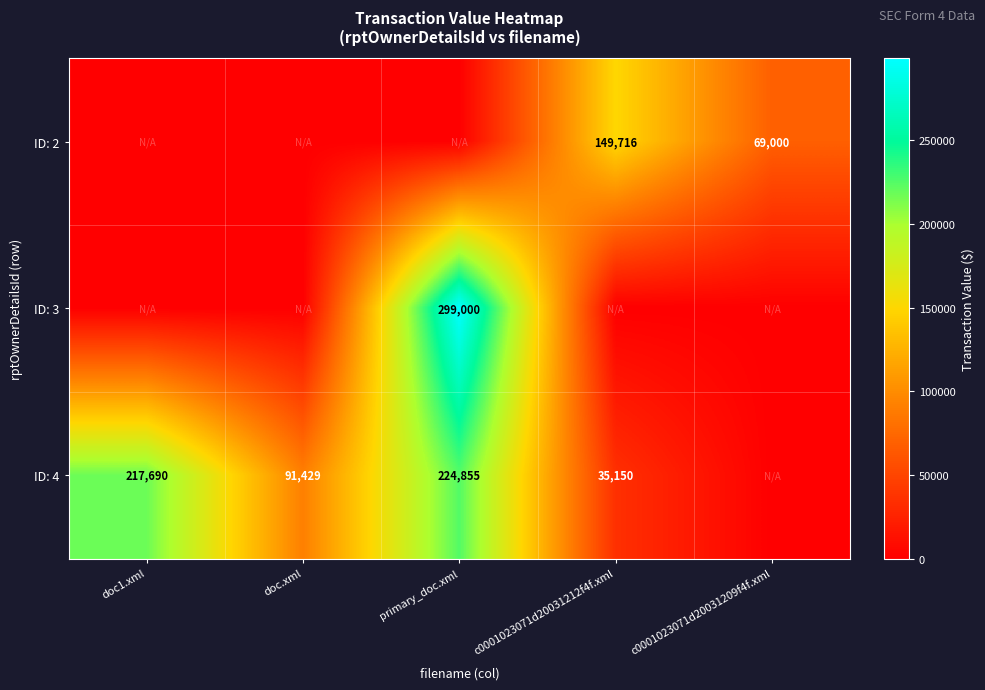

The ID: 2 series shows 69000 at c0001023071d20031209f4f.xml. True or false?

True